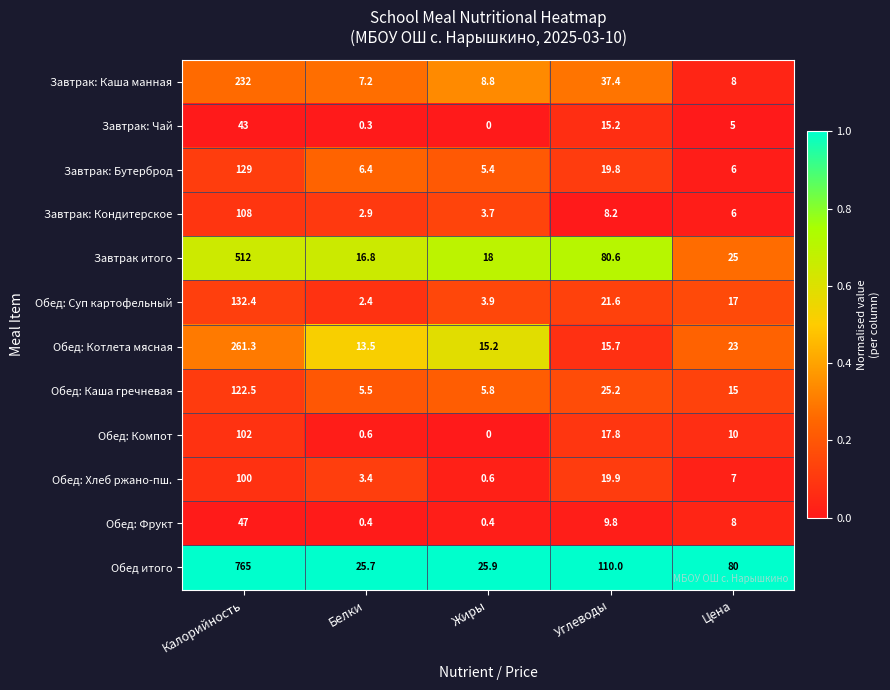

What is the difference between the highest and lowest values at Цена?

75.0